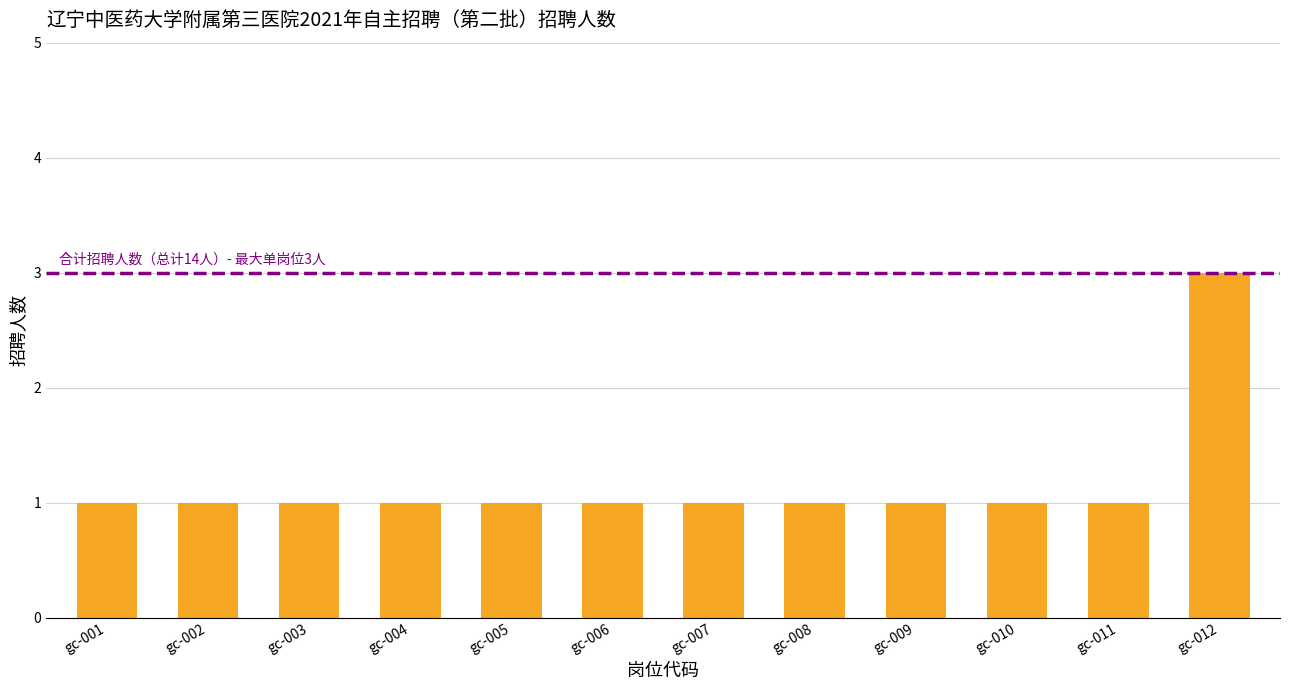

What is the sum of all values?

14